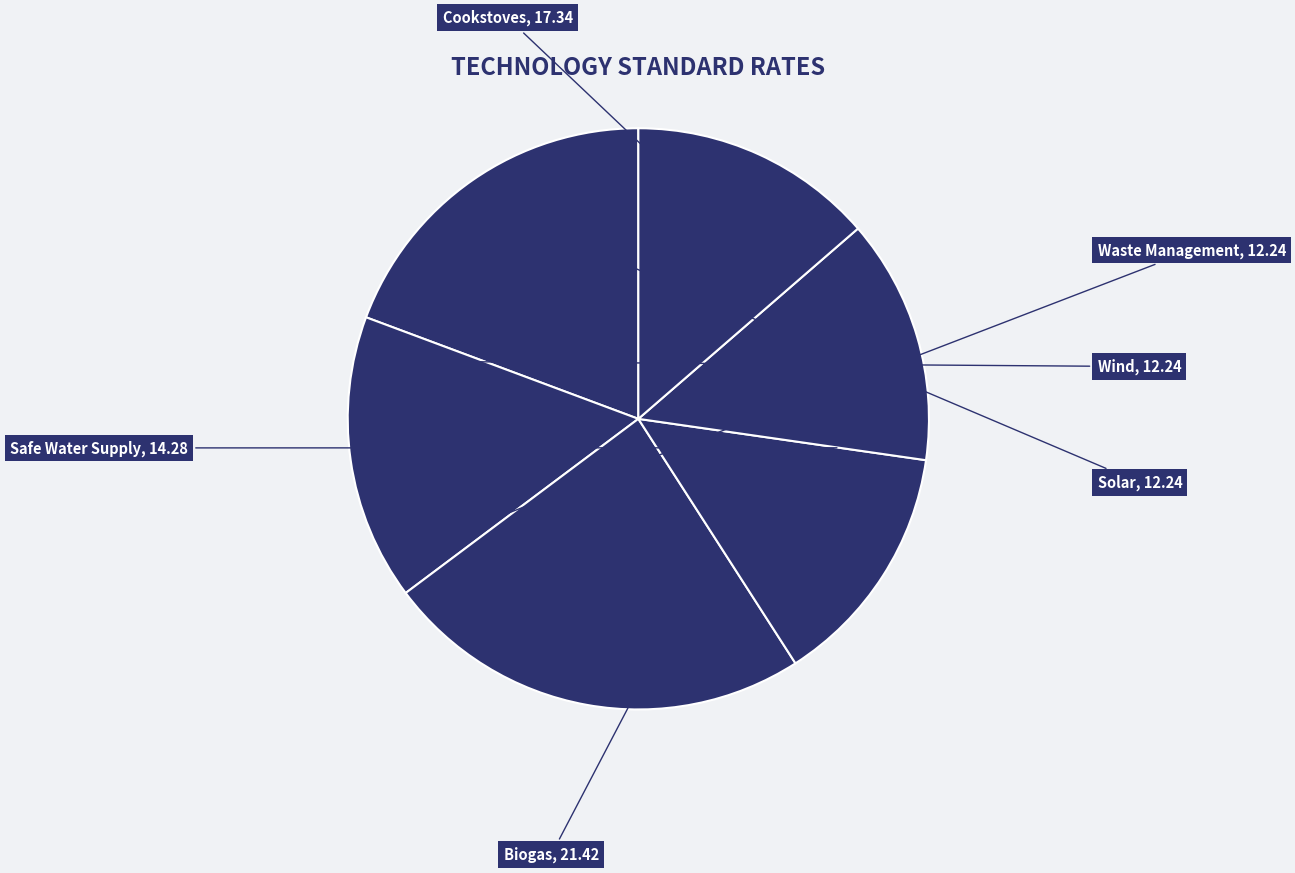

To the nearest percent, what is the difference between the Cookstoves and Wind slice percentages?

6%